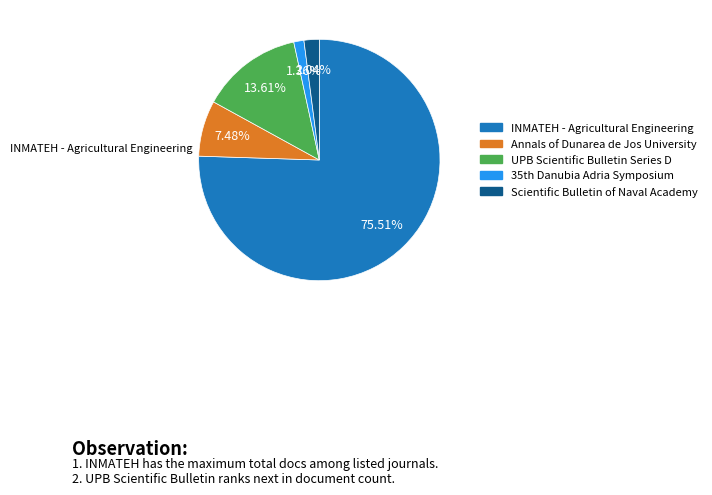

Which slice represents more than half of the pie?

INMATEH - Agricultural Engineering